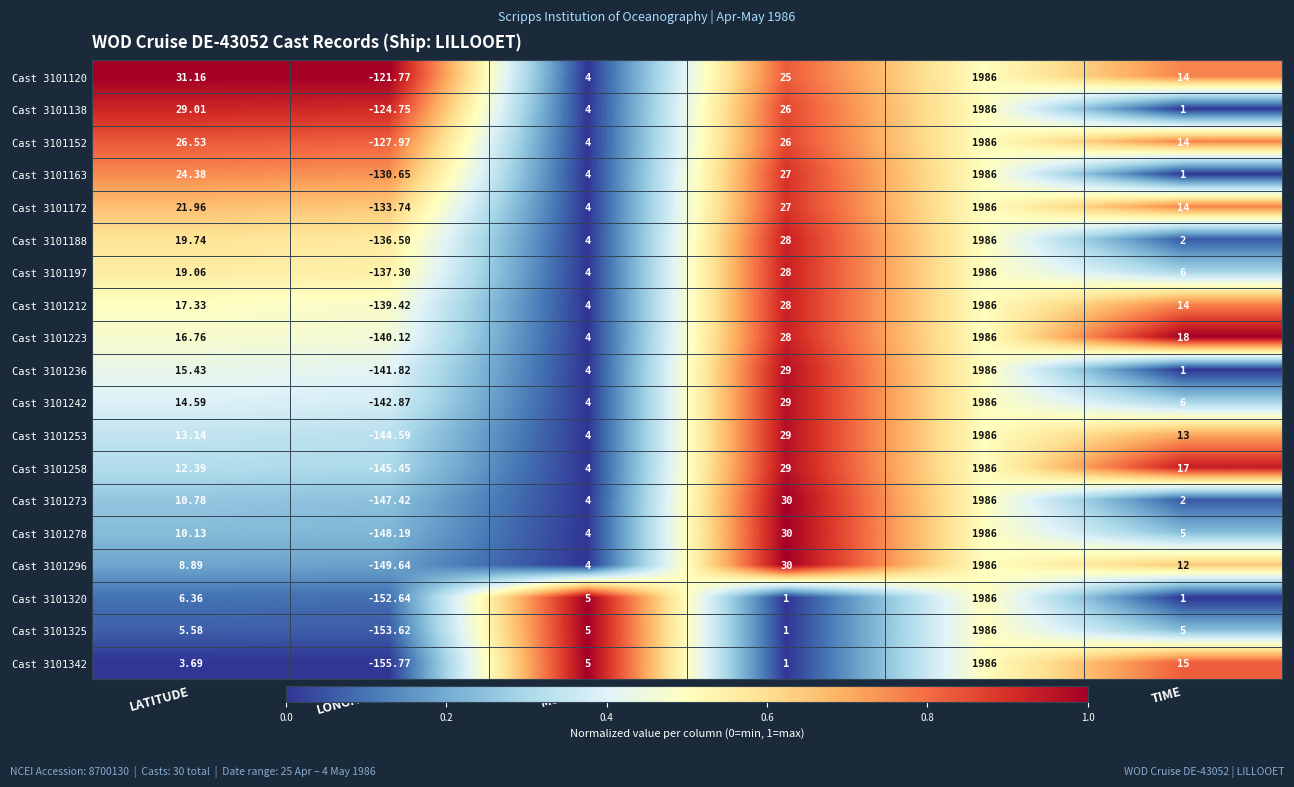

What is the difference between the highest and lowest values at LATITUDE?

27.5